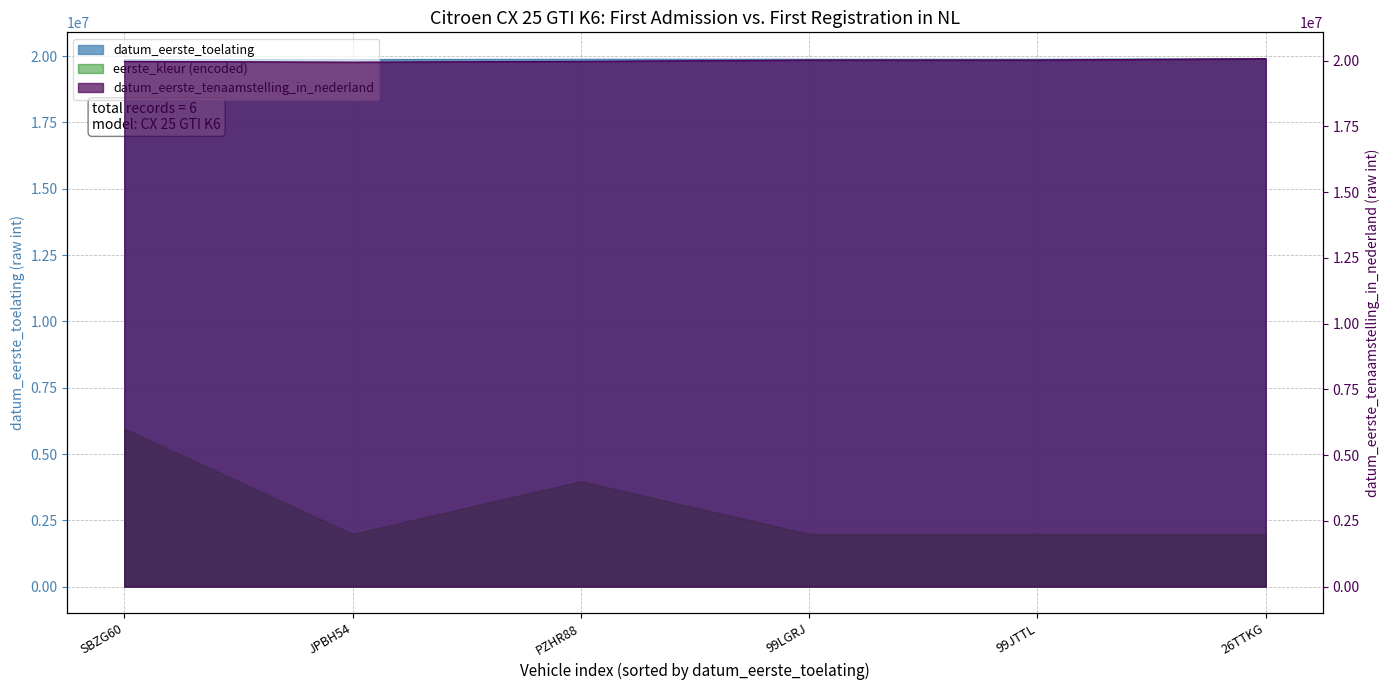

At how many categories does at least one series exceed 19951389?

5